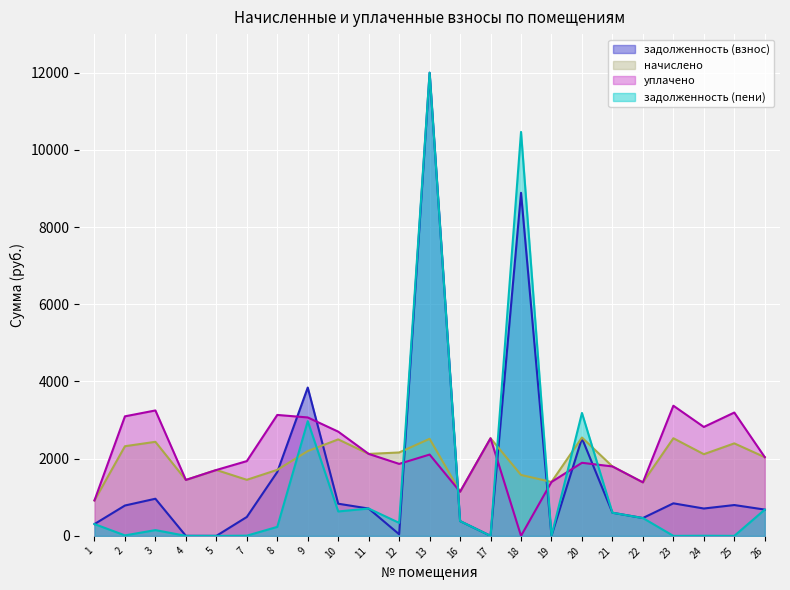

What is the difference between the highest and lowest values at 23?

3372.4